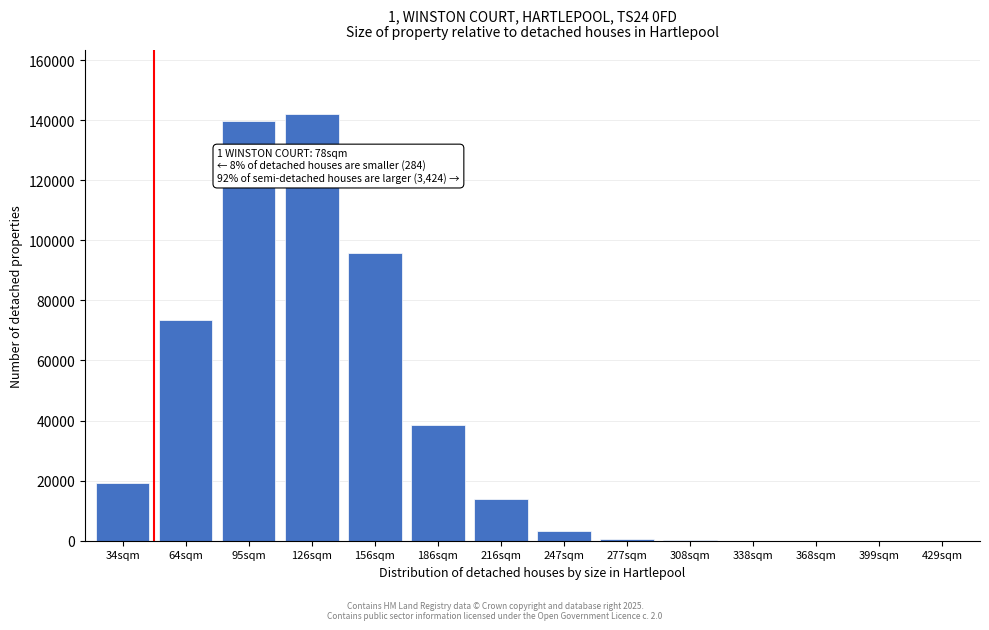

Where is the data nearest to the value 71011?

64sqm